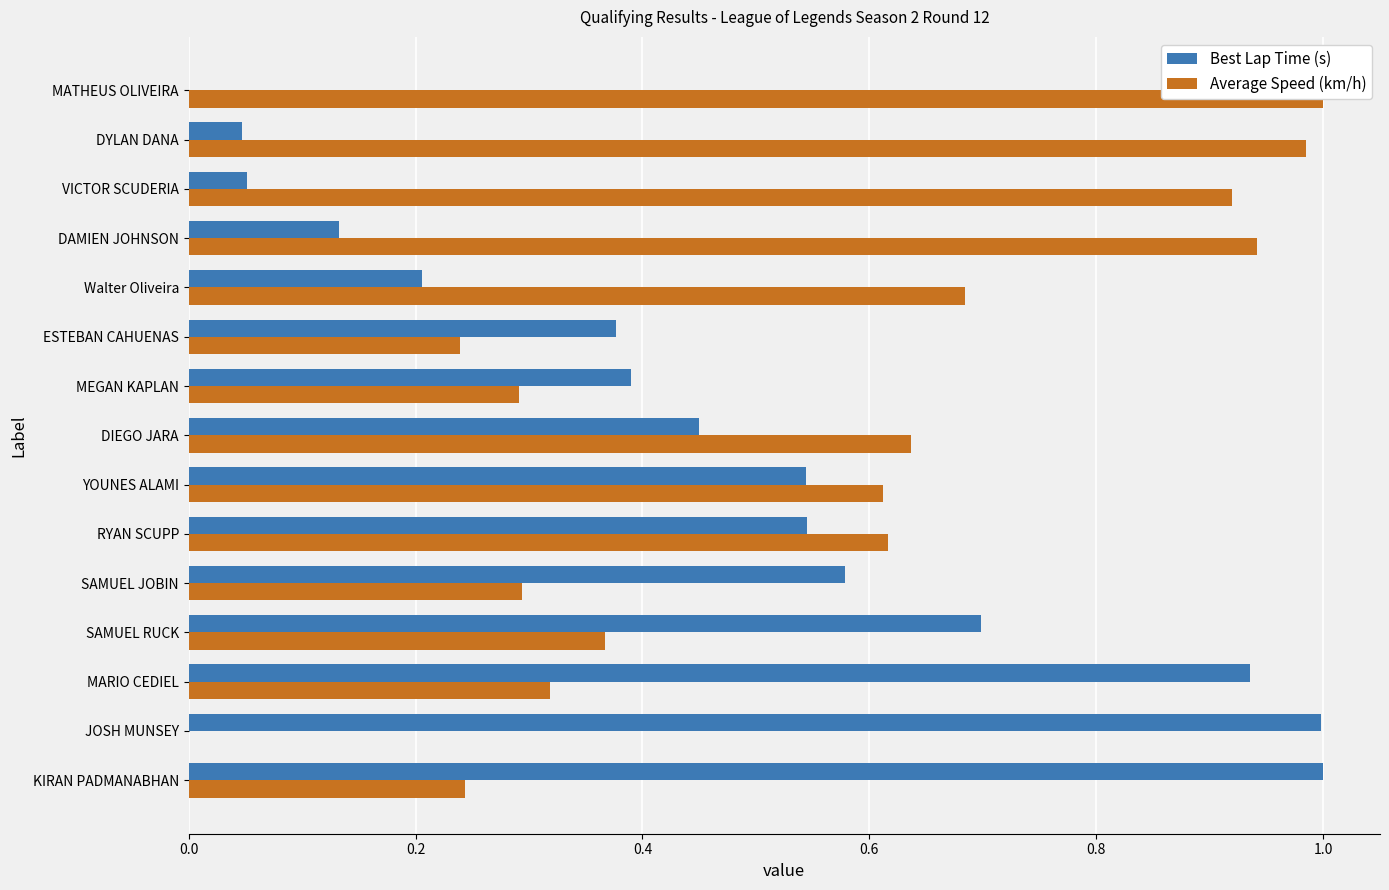

What is the sum of the Best Lap Time (s) values at SAMUEL JOBIN and KIRAN PADMANABHAN?

1.6